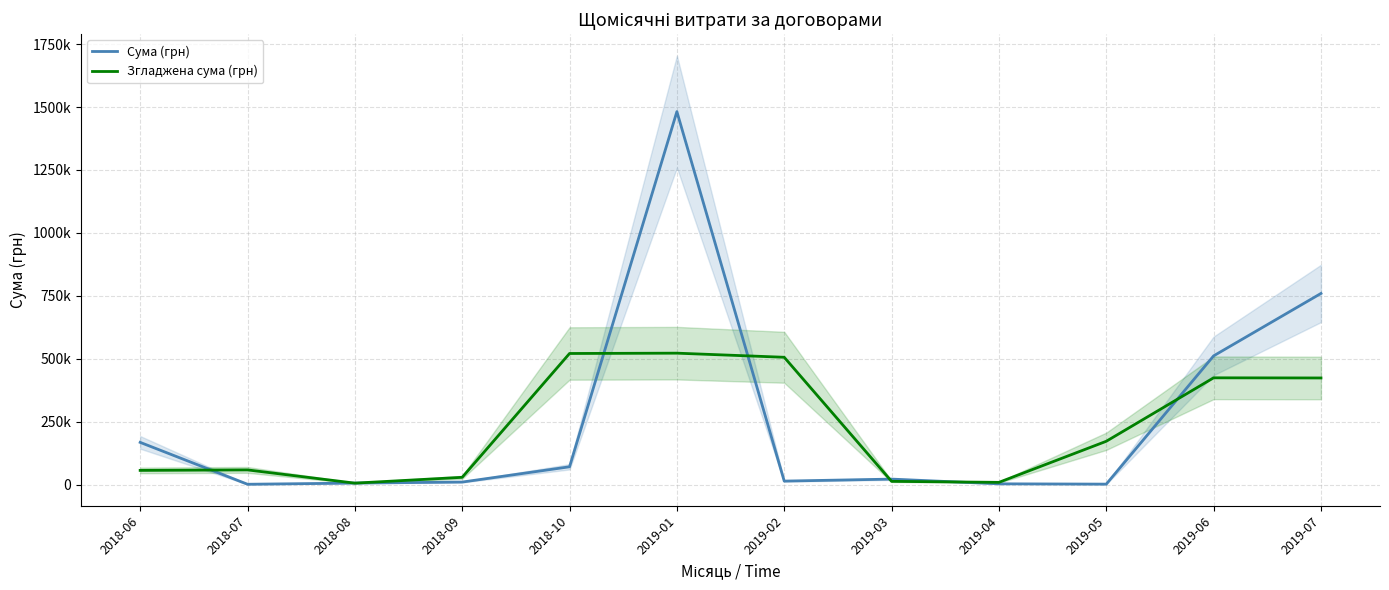

What is the average value of the Сума (грн) series?

254023.9